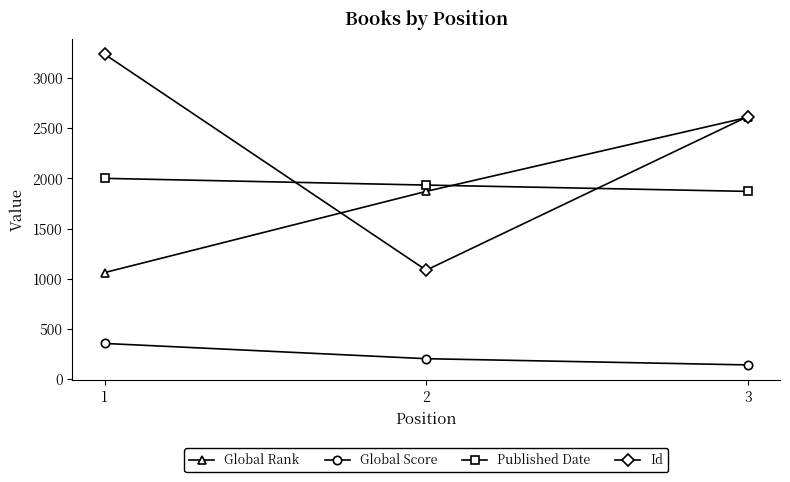

At which label does Global Score reach its peak?

1